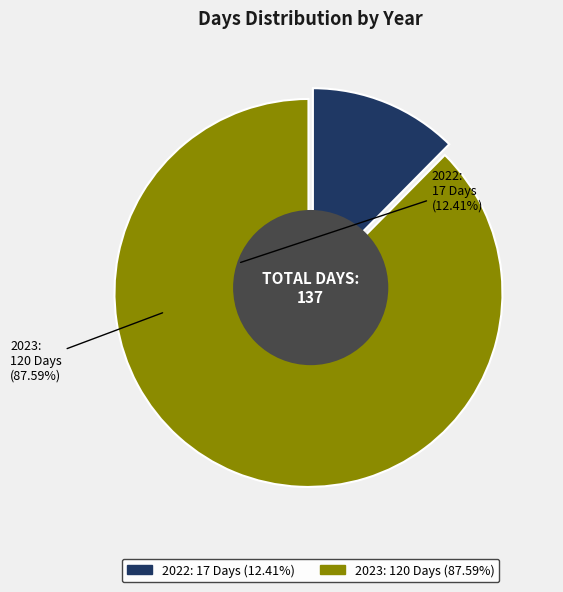

What is the smallest slice in the pie chart?

2022